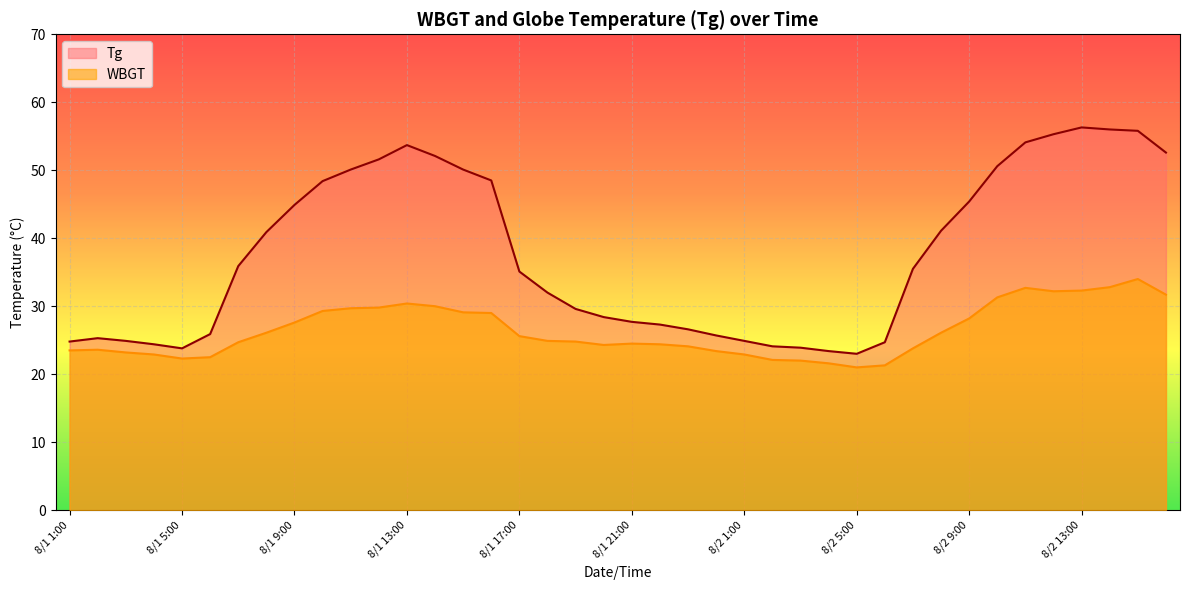

Reading left to right, transcribe all the data shown in this chart.

Tg: 24.8	25.3	24.9	24.4	23.8	25.9	35.9	40.9	44.9	48.4	50.1	51.6	53.7	52.1	50.1	48.5	35.1	32.0	29.6	28.4	27.7	27.3	26.6	25.7	24.9	24.1	23.9	23.4	23.0	24.7	35.5	41.1	45.4	50.6	54.1	55.3	56.3	56.0	55.8	52.6
WBGT: 23.5	23.6	23.2	22.9	22.3	22.5	24.7	26.1	27.6	29.3	29.7	29.8	30.4	30.0	29.1	29.0	25.6	24.9	24.8	24.3	24.5	24.4	24.1	23.4	22.9	22.1	22.0	21.6	21.0	21.3	23.8	26.1	28.2	31.3	32.7	32.2	32.3	32.8	34.0	31.7